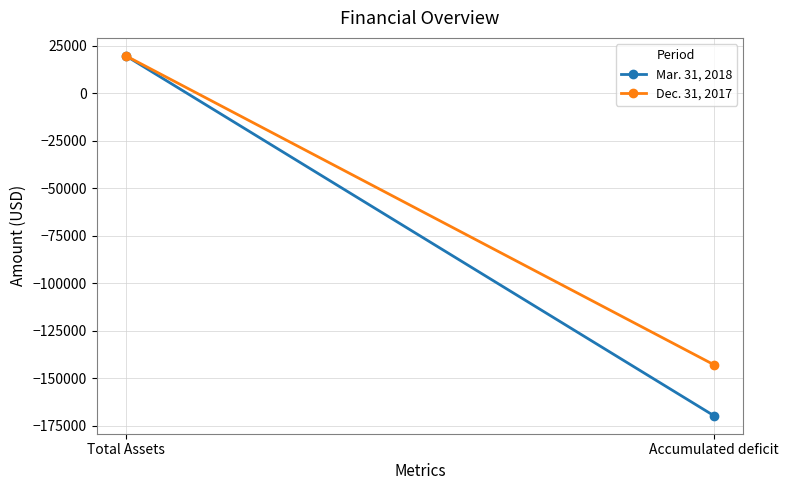

Reading left to right, extract all data points from this chart.

Mar. 31, 2018: 19689	-169659
Dec. 31, 2017: 19689	-142832